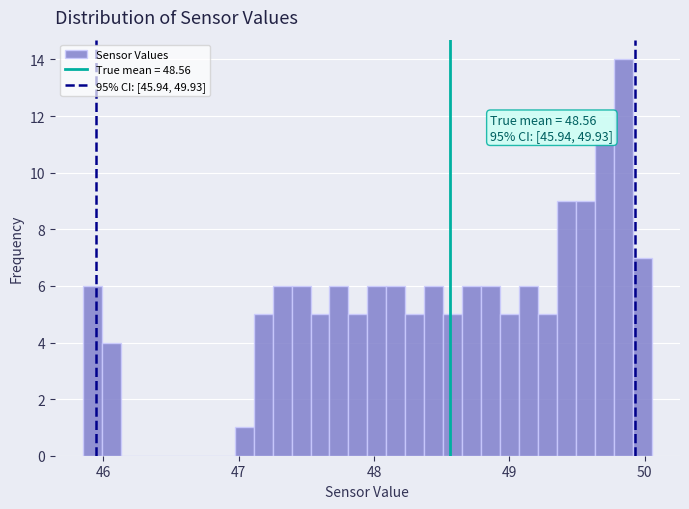

Read against the x-axis, roughly where is the centre of the tallest bar?

49.8